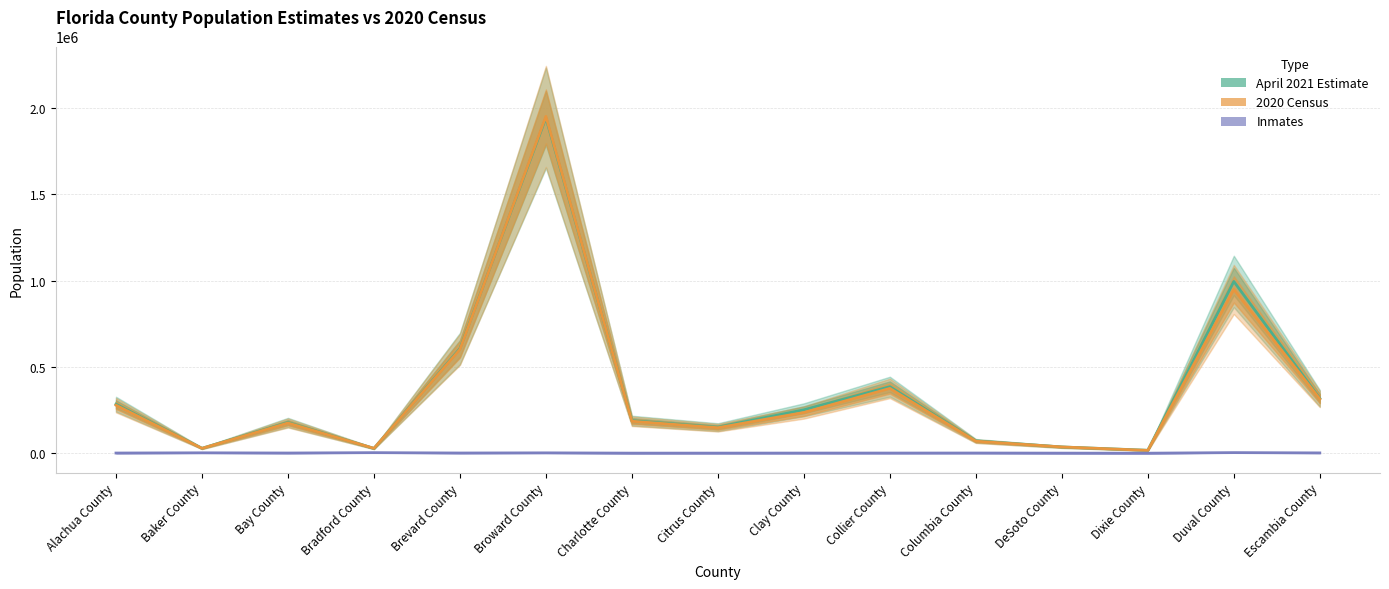

True or false: 2020 Census and Inmates cross at least once.

False